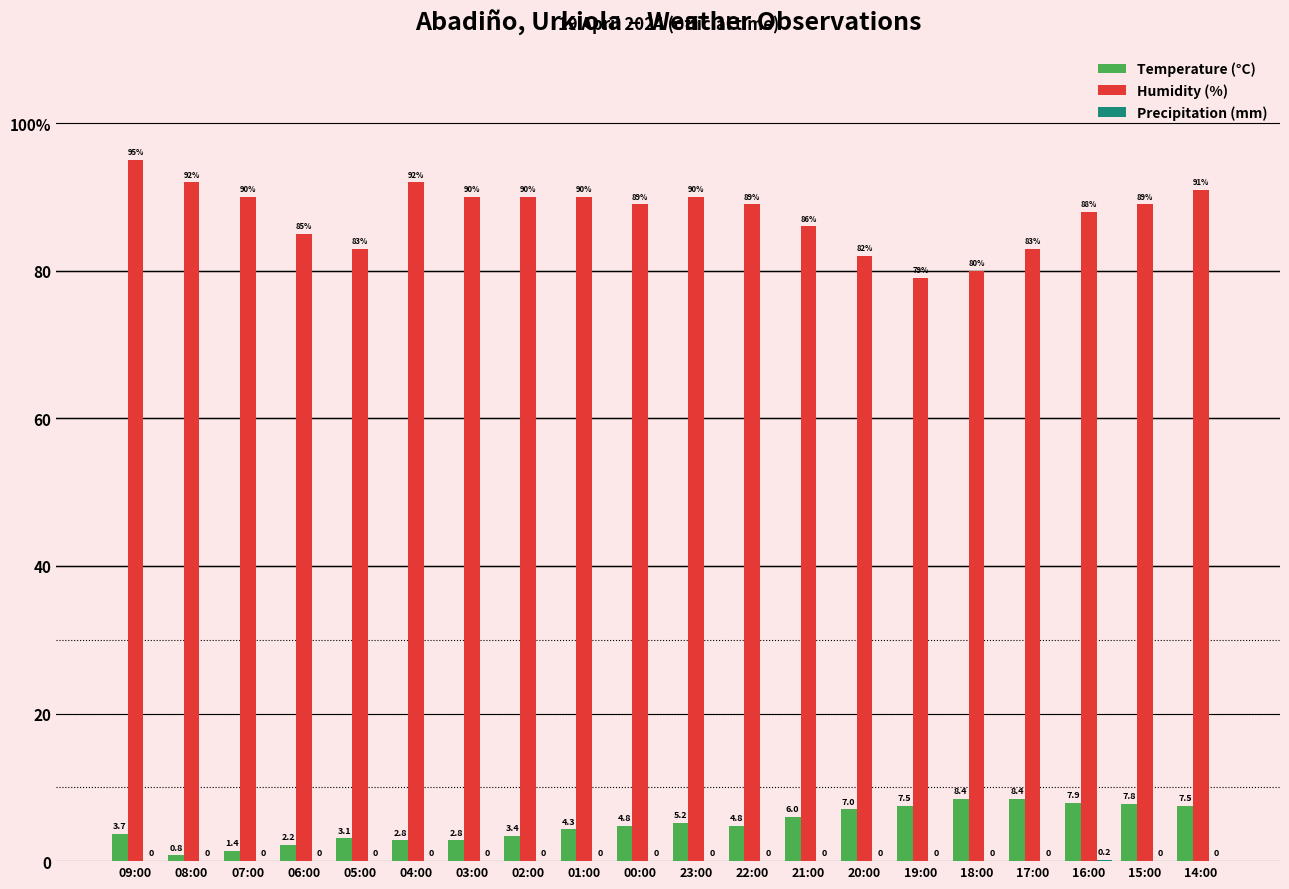

Which series has the largest total across all categories?

Humidity (%)